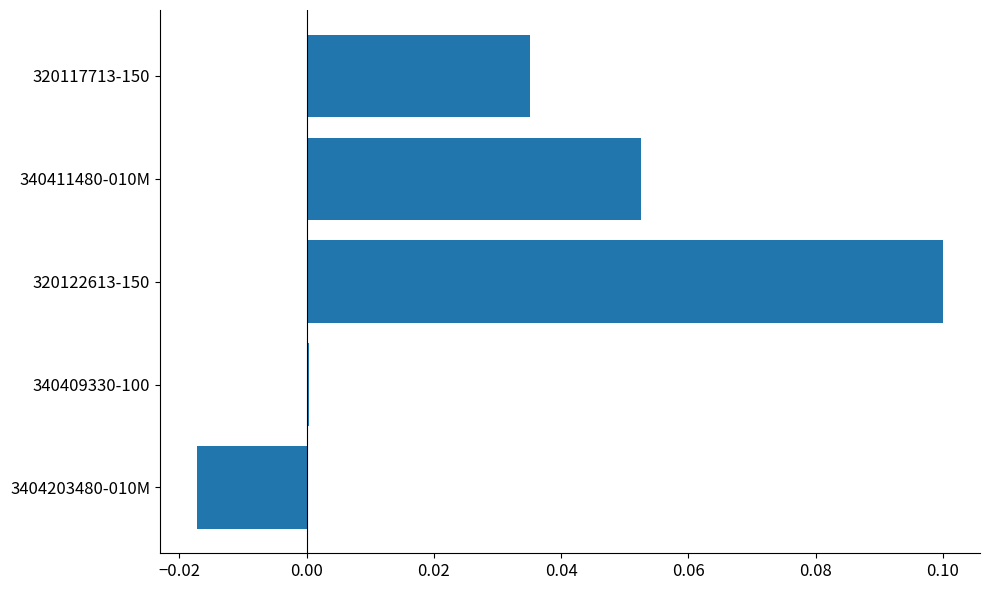

How many data points does each series have?

5